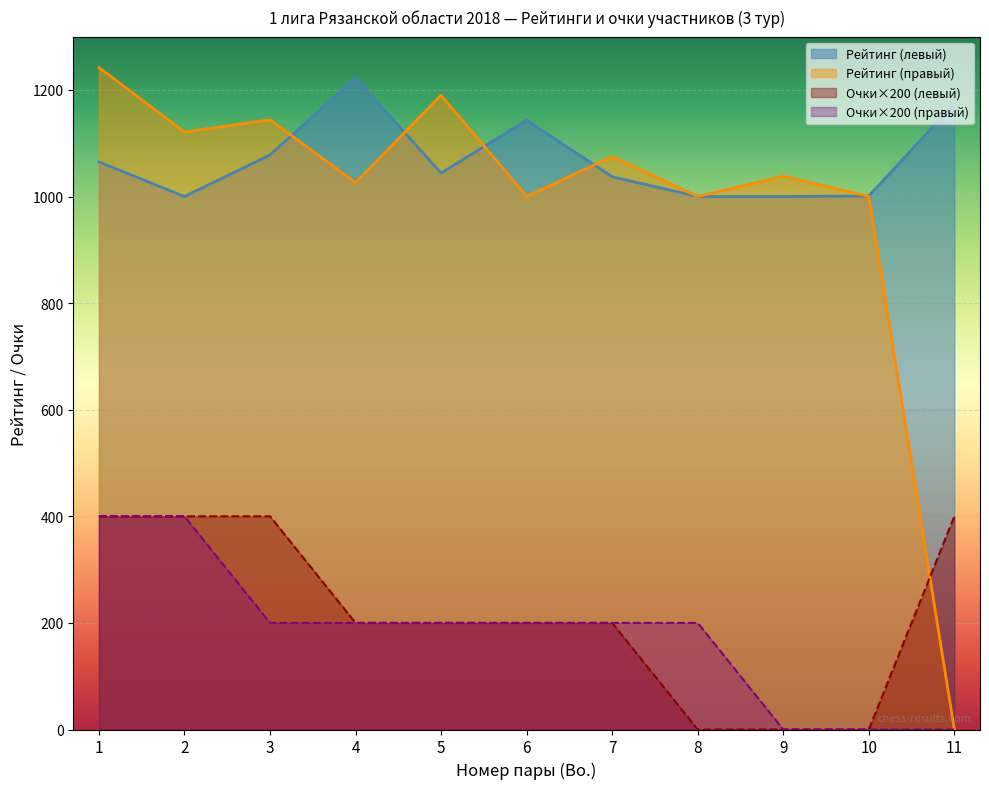

How many series are shown in this chart?

4